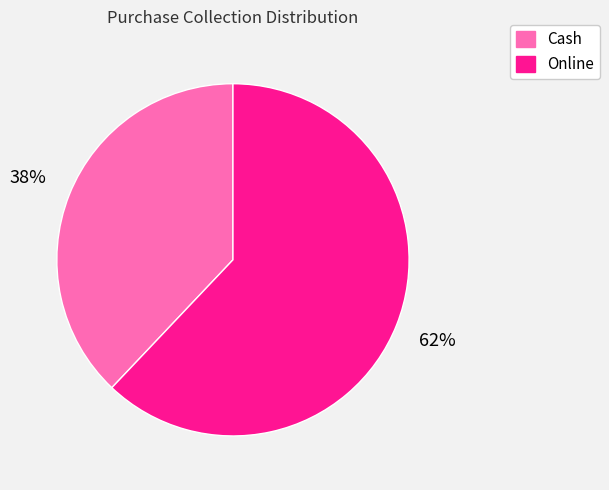

Does Online represent more than half of the total?

Yes